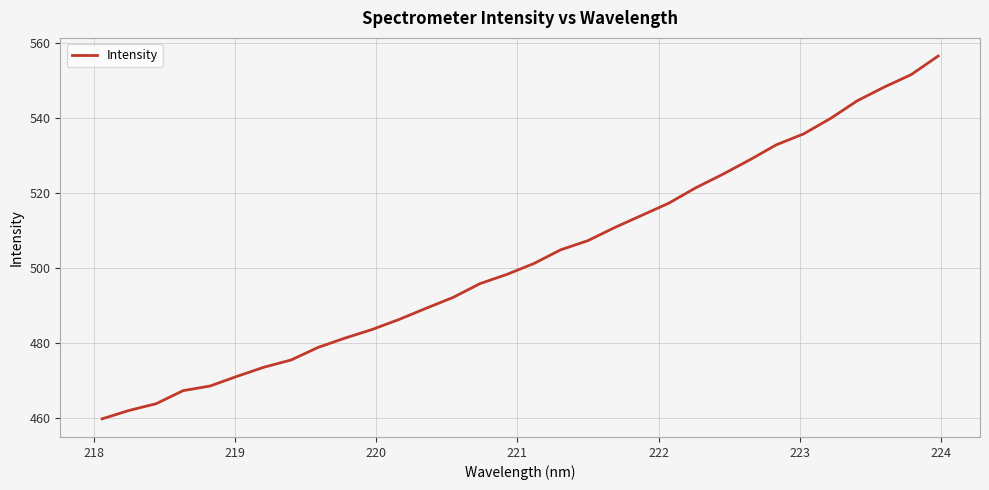

What is the difference between the maximum and minimum values?

96.7